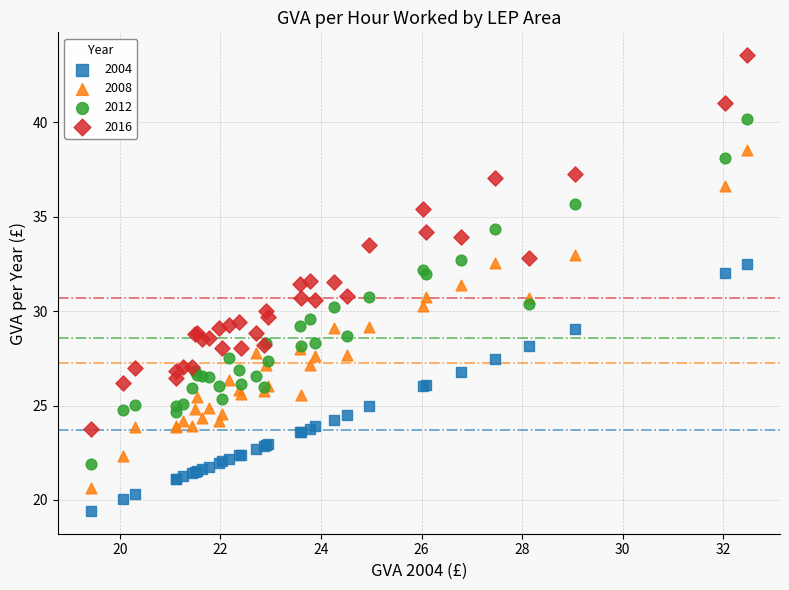

Which series contains the lowest Y value?

2004